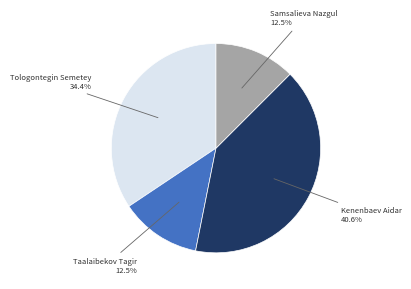

Is there a majority slice in this chart?

No